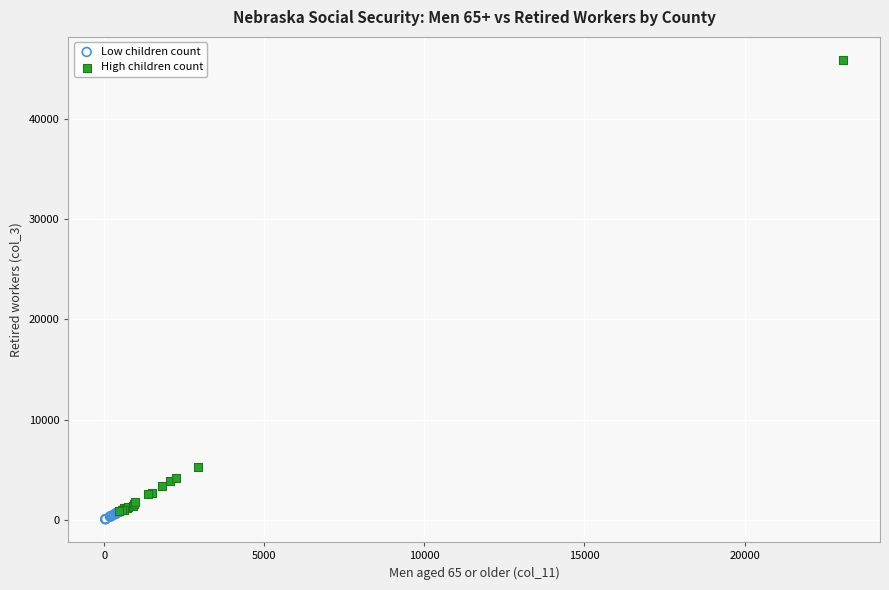

Which series contains the highest Y value?

High children count